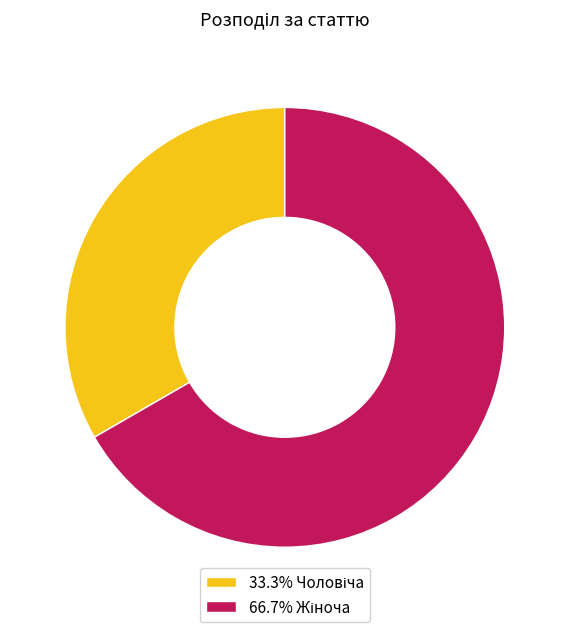

Is there a majority slice in this chart?

Yes